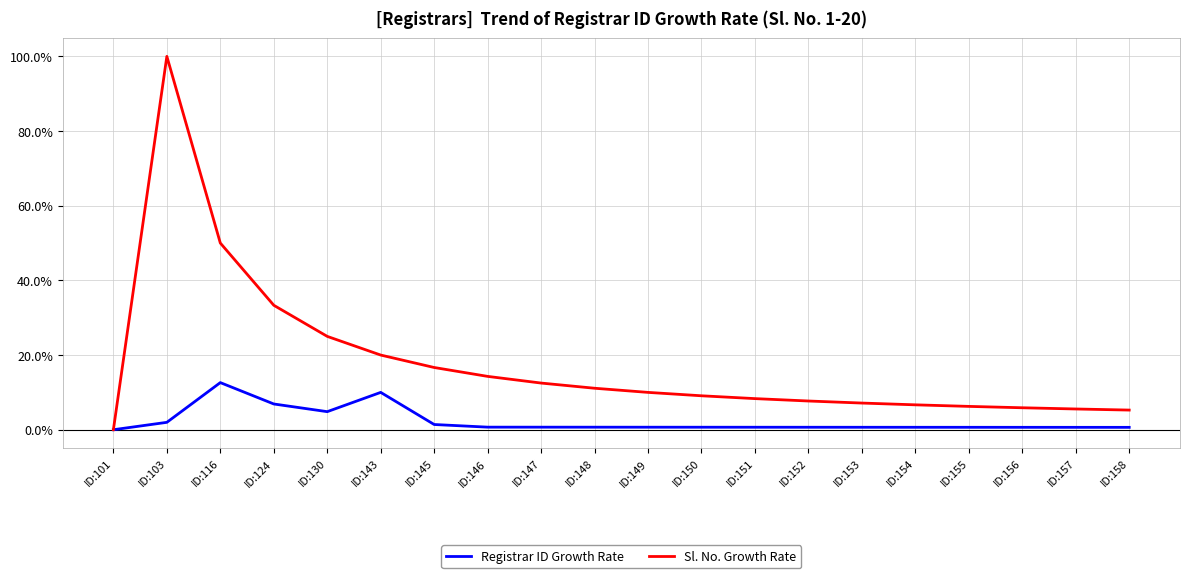

Which series has the largest total across all categories?

Sl. No. Growth Rate